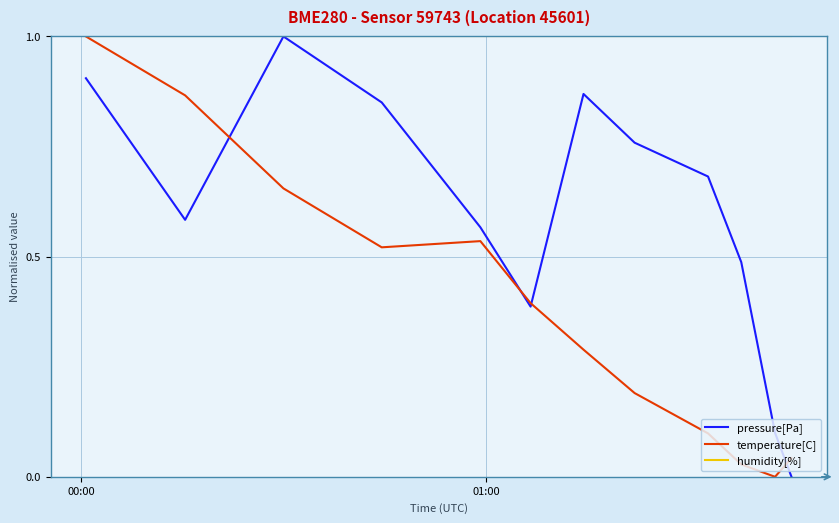

Which series has the largest total across all categories?

humidity[%]